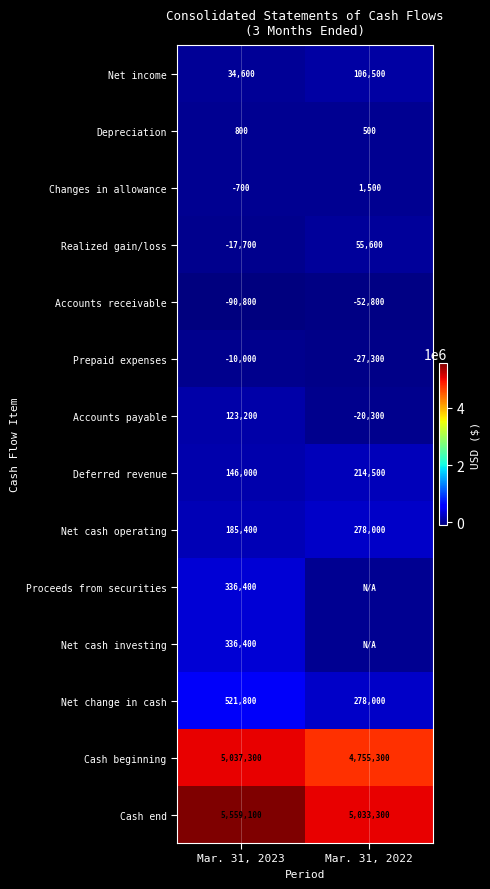

Count the Cash end values in the range 5033300 to 5559100.

2